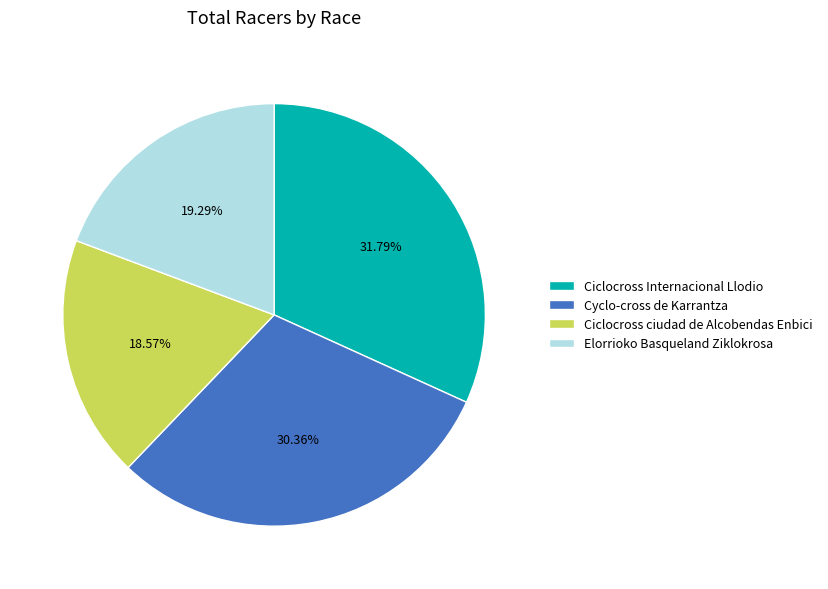

Count the number of slices in the pie.

4